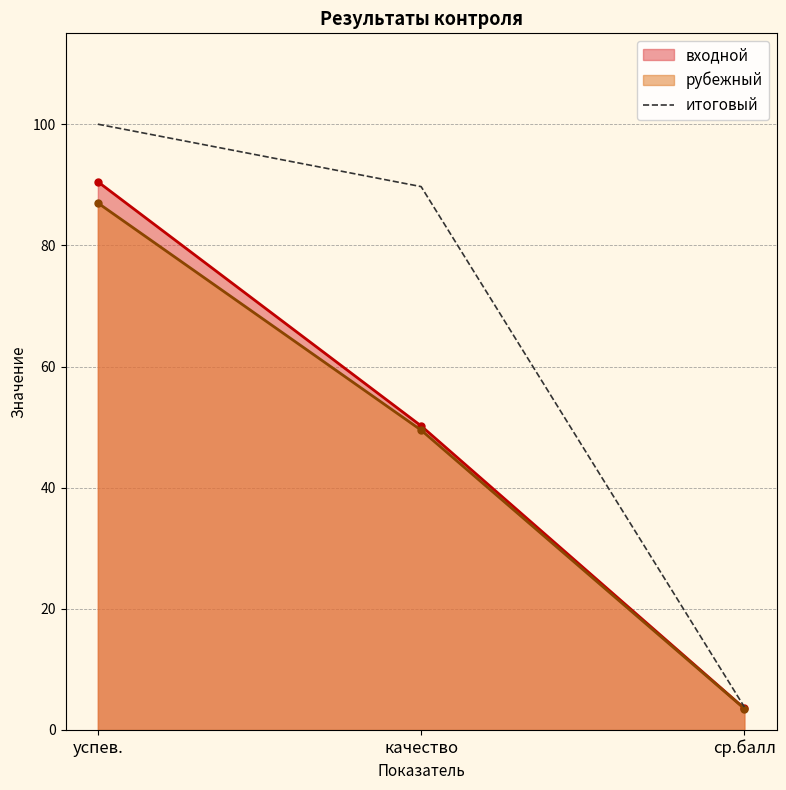

Which category has the lowest value across all series?

ср.балл